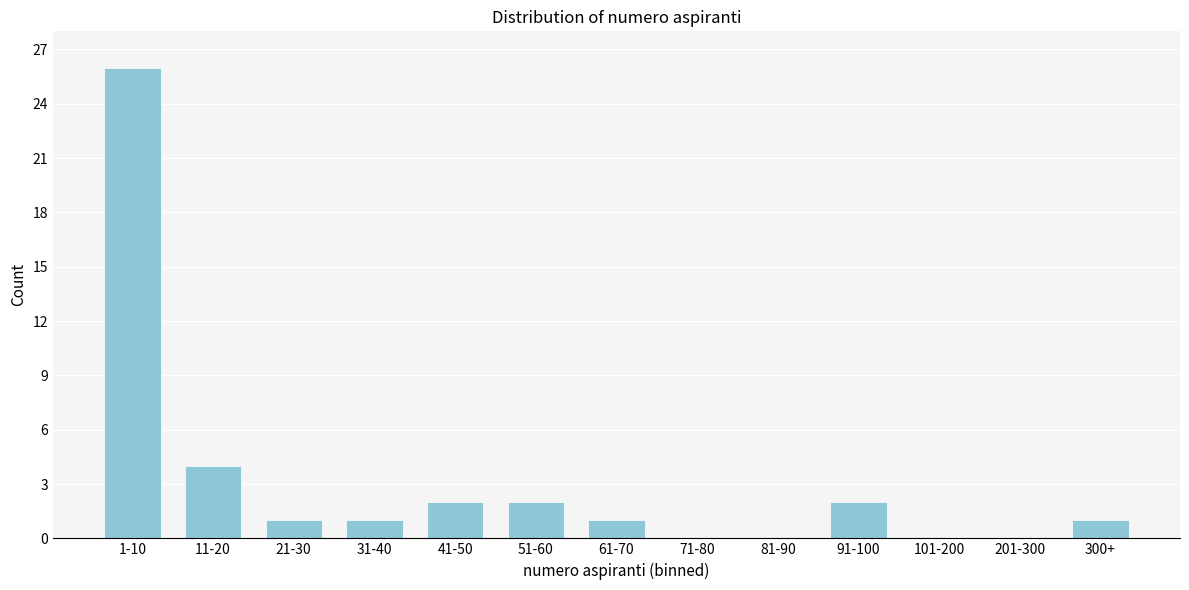

Reading left to right, extract all data points from this chart.

1-10=26	11-20=4	21-30=1	31-40=1	41-50=2	51-60=2	61-70=1	71-80=0	81-90=0	91-100=2	101-200=0	201-300=0	300+=1